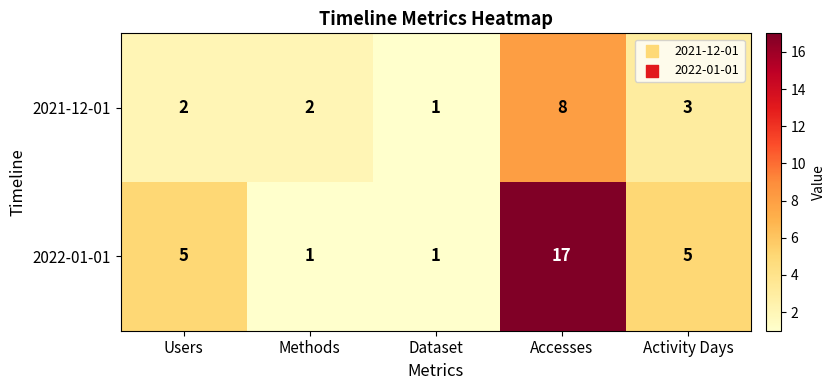

What is the difference between the maximum and minimum values in the 2022-01-01 series?

16